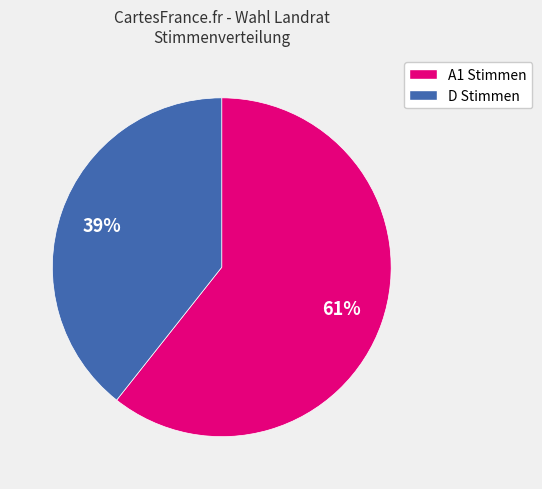

Is there any slice that represents more than half of the pie?

Yes